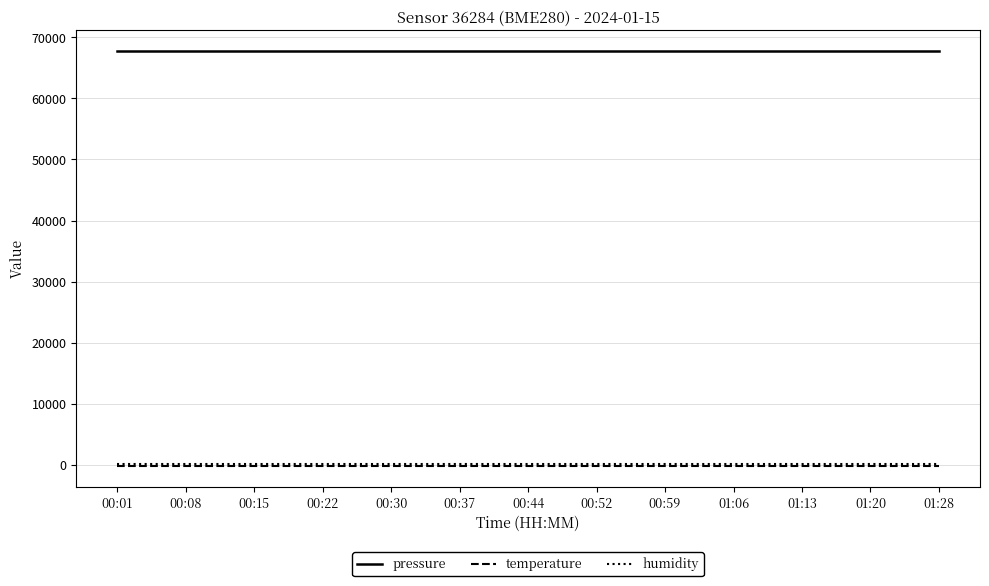

What is the greatest value displayed?

67740.8